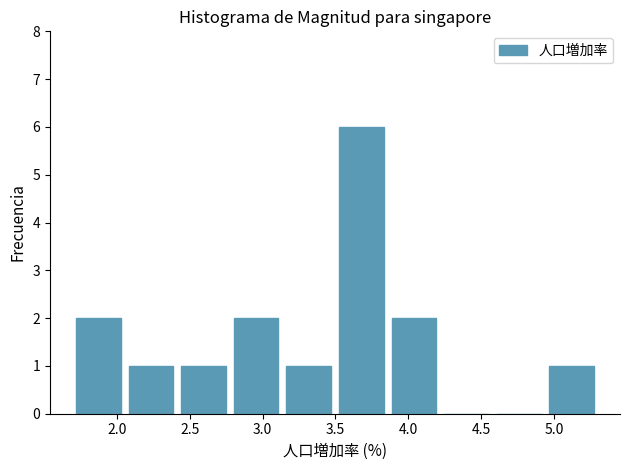

Reading left to right, list every bar in this chart as the range it spans on the x-axis followed by its height. Neither the bar edges nor the heights are printed on the chart, so give them approximately, as read against the axes.

1.70 to 2.05: 2
2.05 to 2.40: 1
2.40 to 2.80: 1
2.80 to 3.15: 2
3.15 to 3.50: 1
3.50 to 3.85: 6
3.85 to 4.20: 2
4.20 to 4.60: 0
4.60 to 4.95: 0
4.95 to 5.30: 1